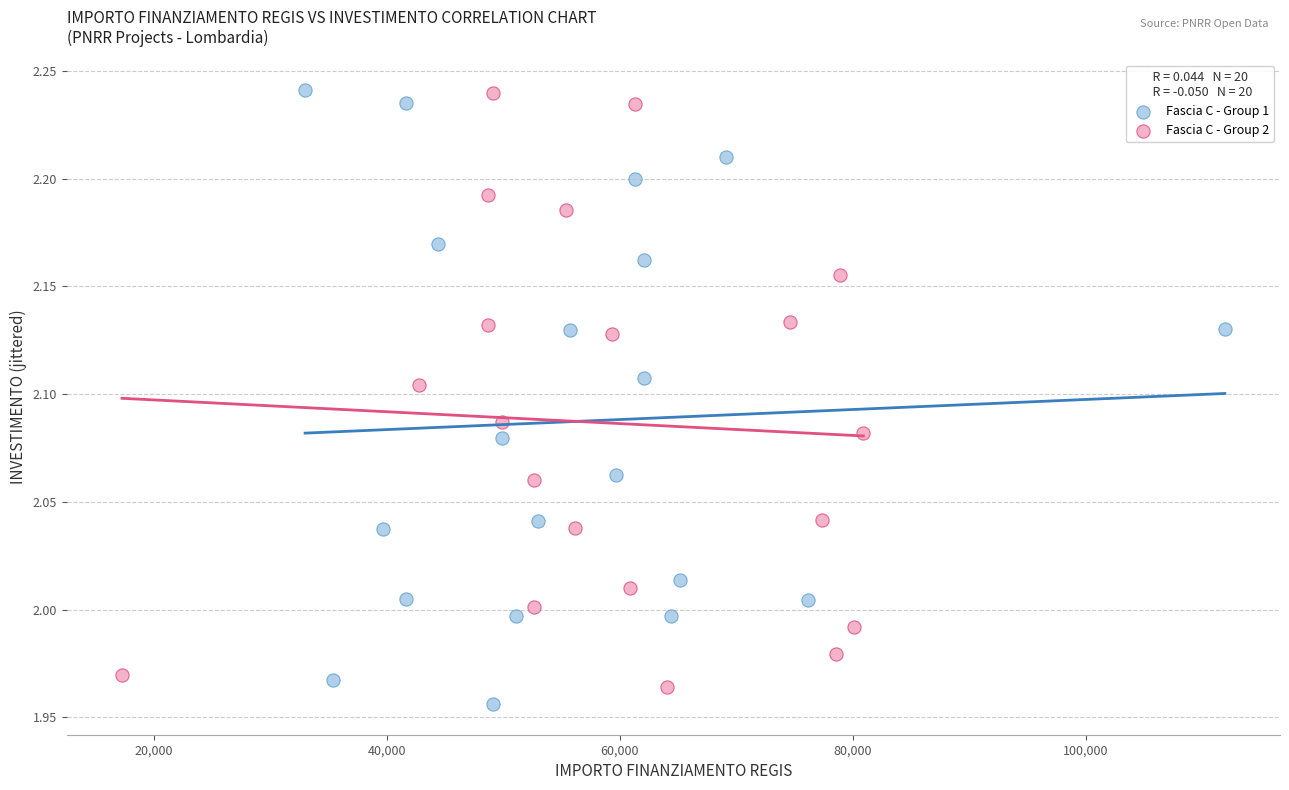

What are all the series names shown in the legend?

Fascia C - Group 1, Fascia C - Group 2